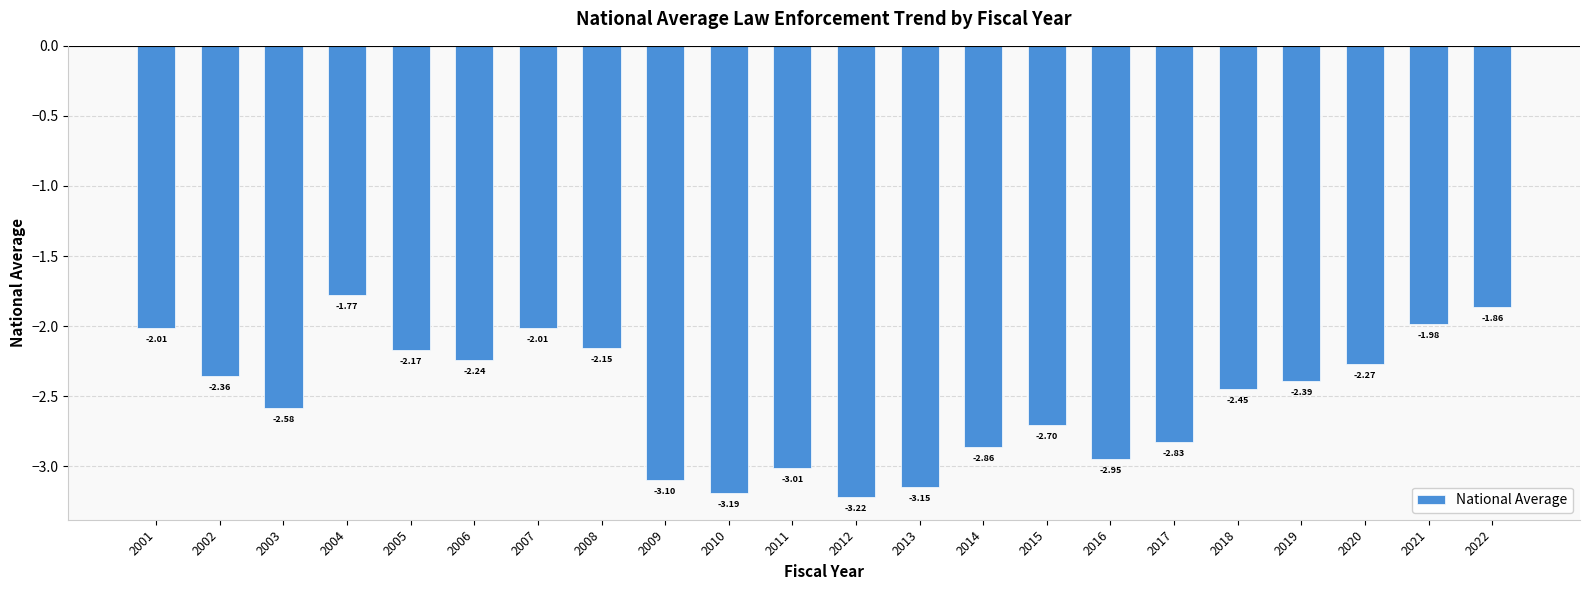

True or false: the data shows -3.0 at 2011.

True